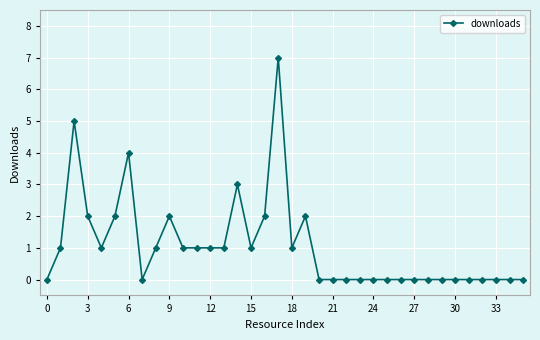

What is the sum of all values?

38